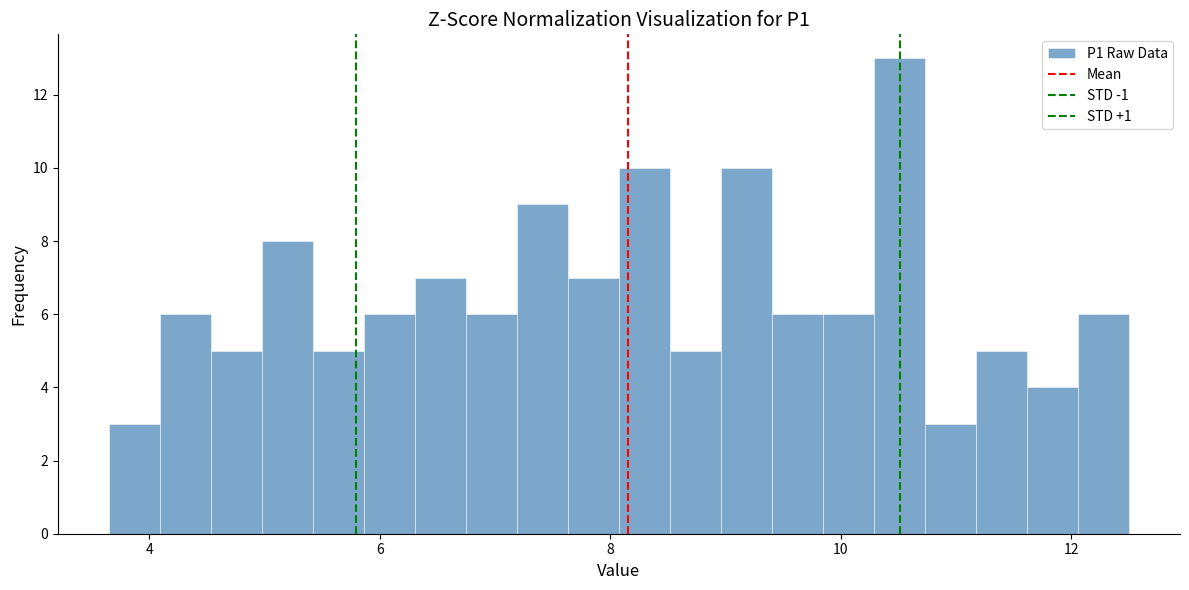

Around what value on the x-axis is the tallest bar? Give the approximate position of its centre, as read against the axis.

10.6